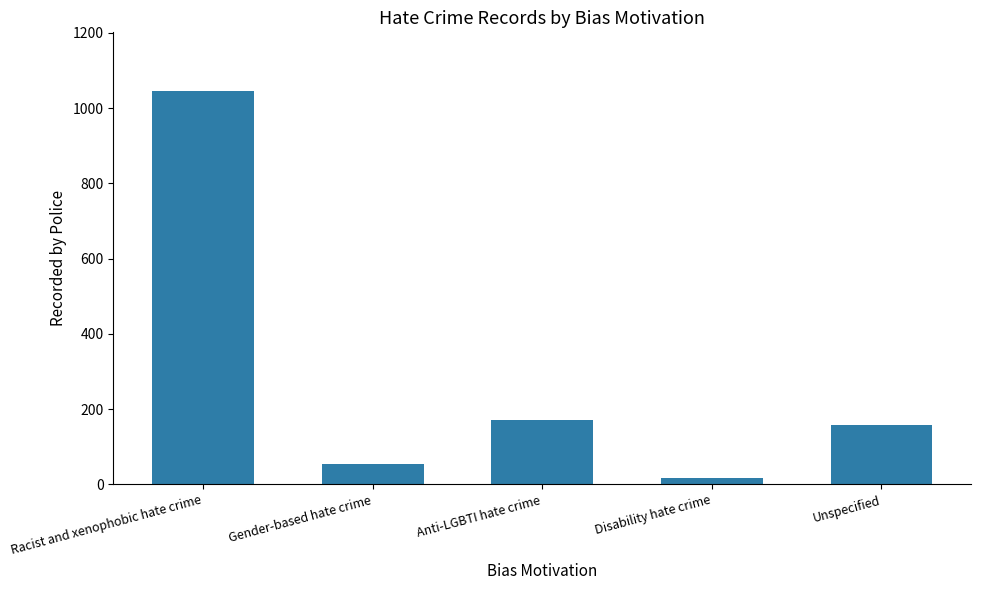

What is the difference between the second highest and minimum values?

154